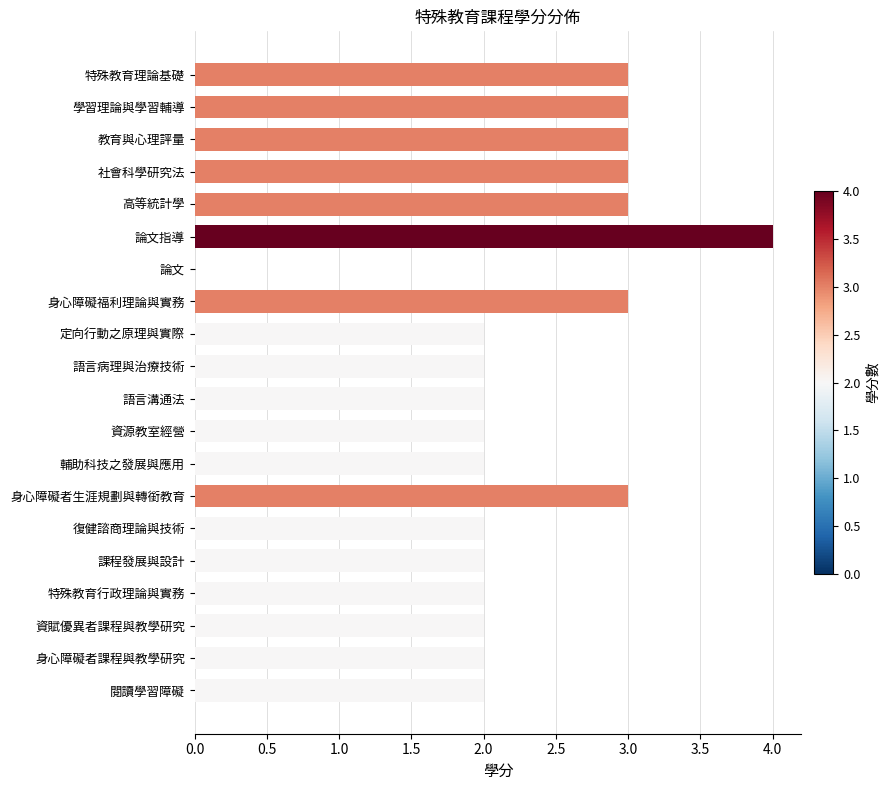

Are the bars grouped side by side (vs. stacked)?

No